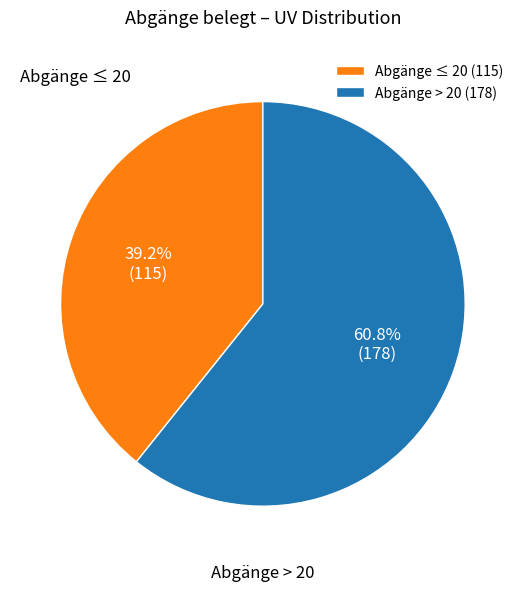

How many segments does this pie chart have?

2